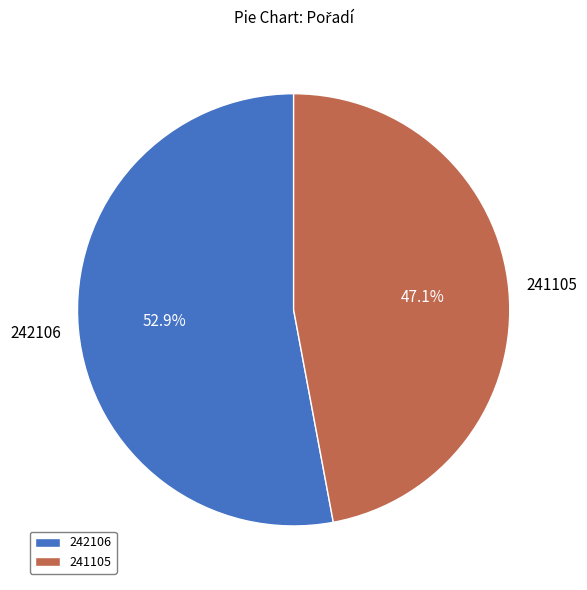

How many slices are in this pie chart?

2